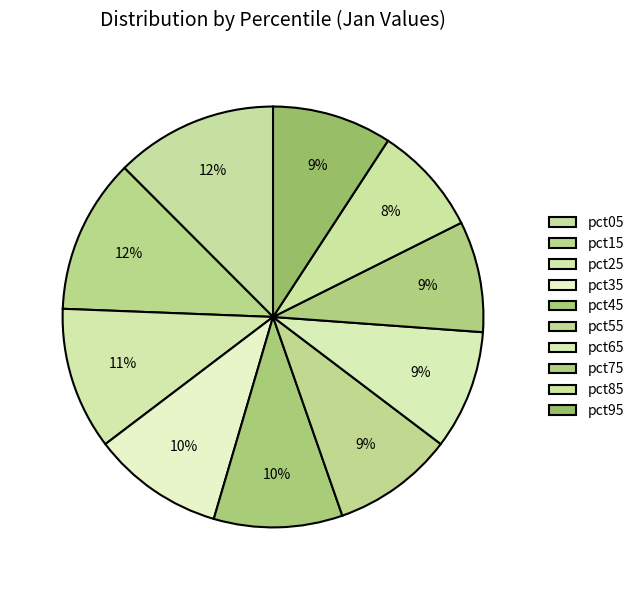

Is it true that pct25 is 11% of the pie?

True